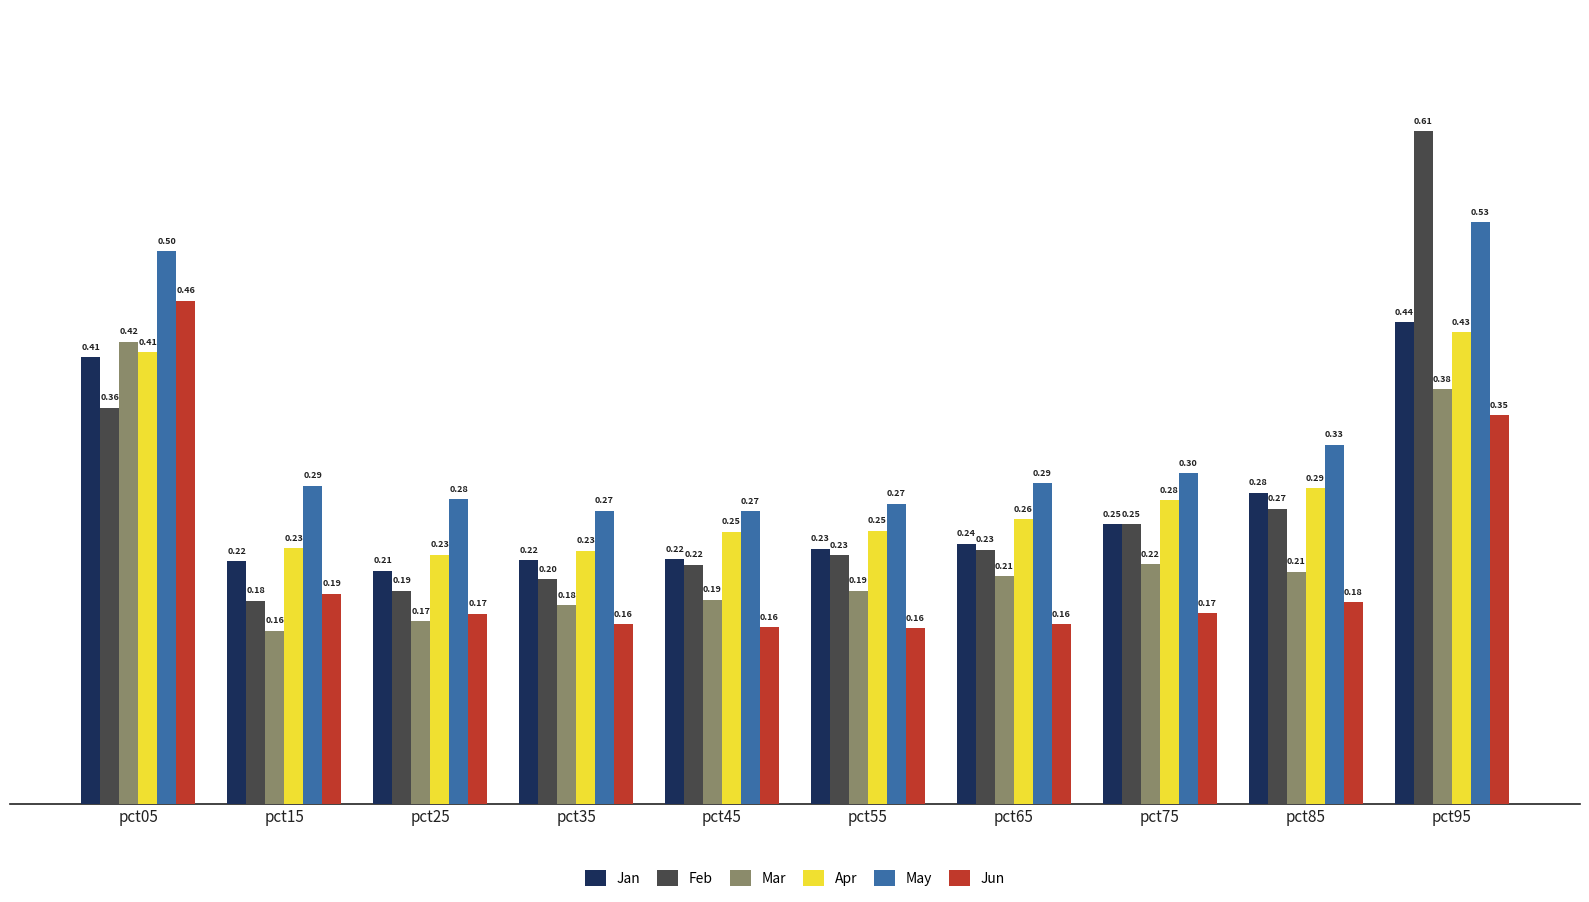

What is the average value of the Jan series?

0.3